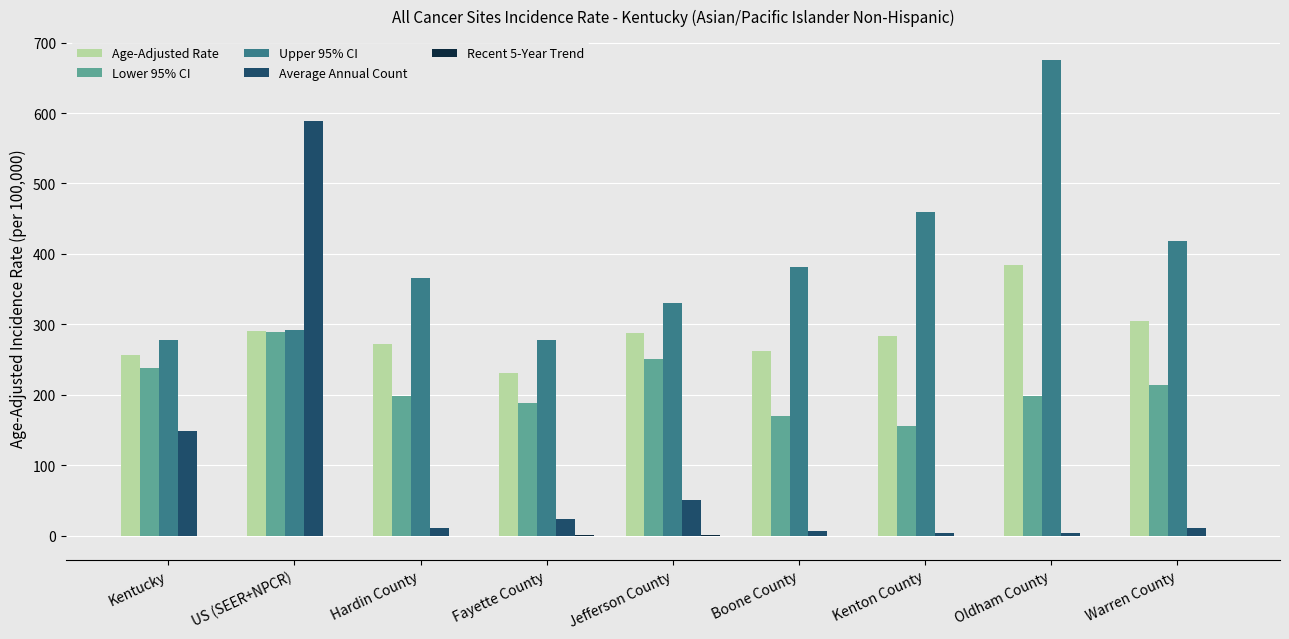

How many values in the Age-Adjusted Rate series exceed 282?

5